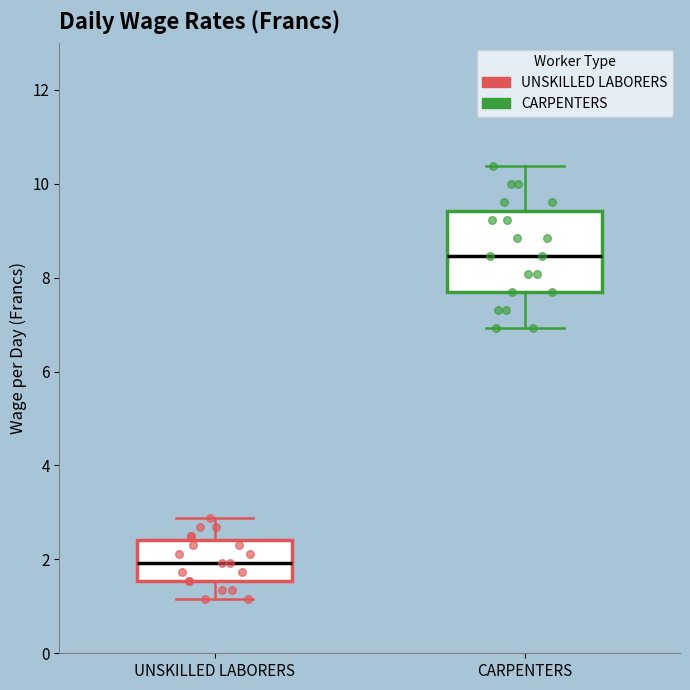

Comparing the boxes themselves (not the whiskers), which one is the tallest?

CARPENTERS